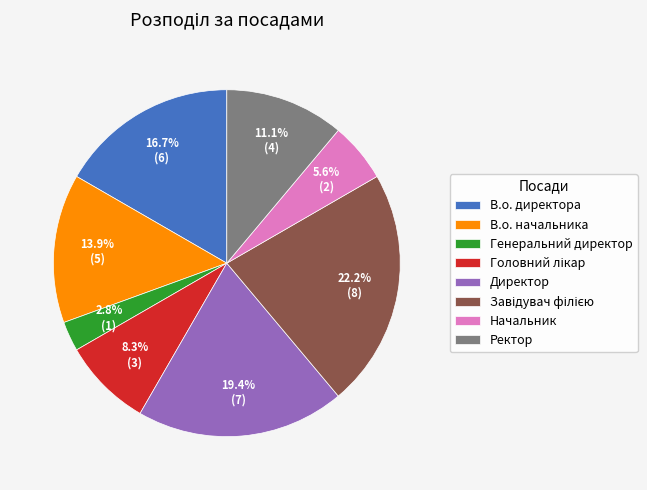

How many slices are in this pie chart?

8